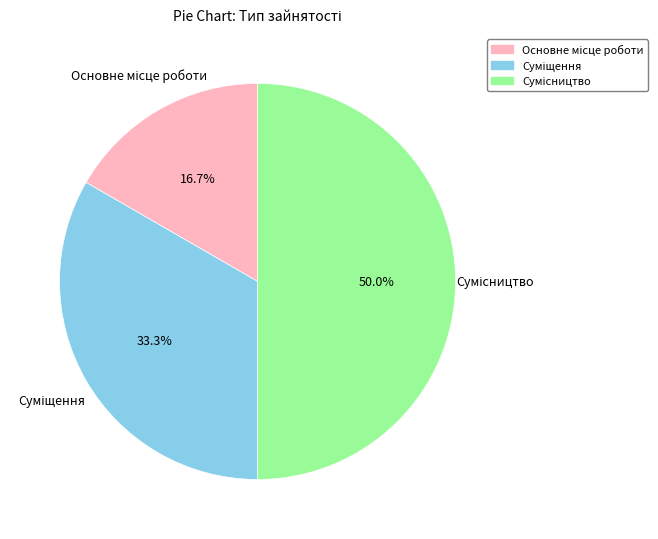

How many segments does this pie chart have?

3